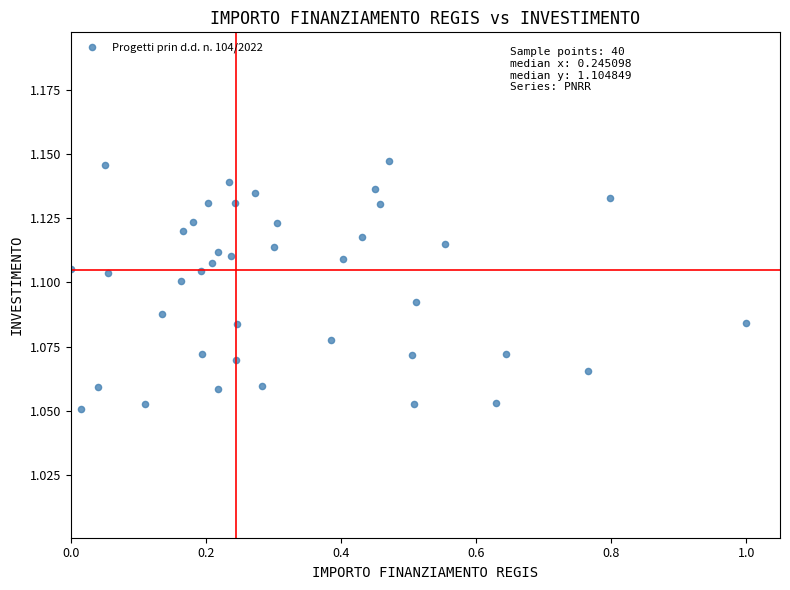

What is the range of X values (max minus min)?

1.0